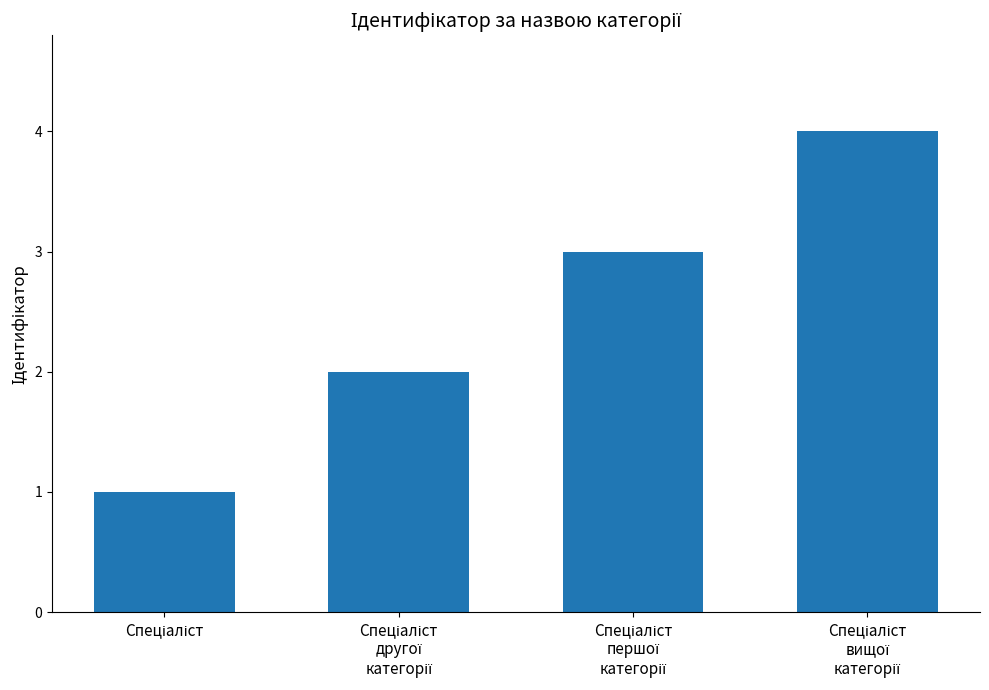

What is the maximum value shown in the chart?

4